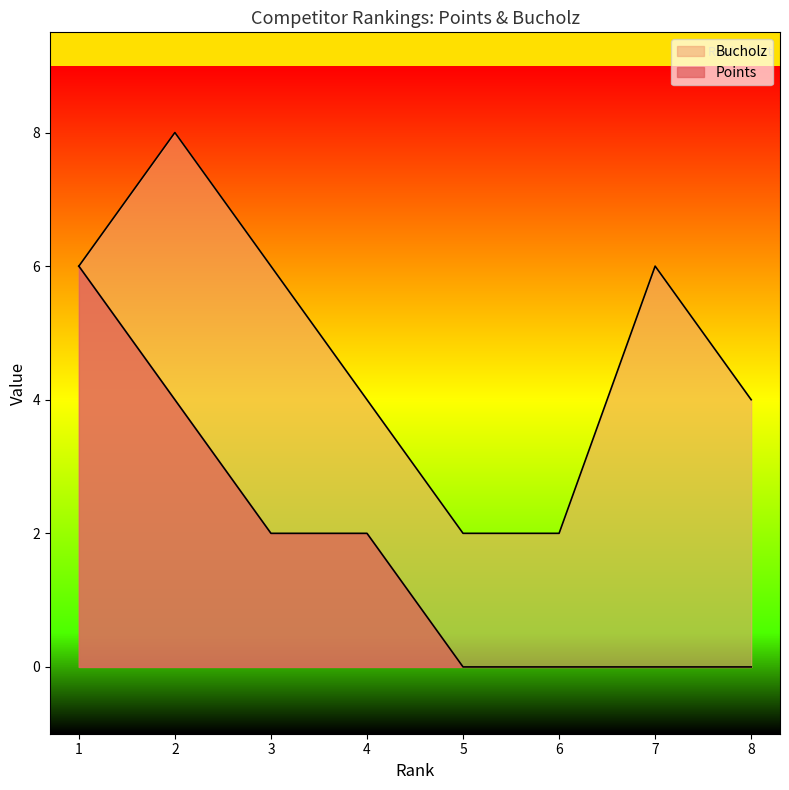

Reading right to left, what are all the values shown in this chart?

Points: 0	0	0	0	2	2	4	6
Bucholz: 4	6	2	2	4	6	8	6